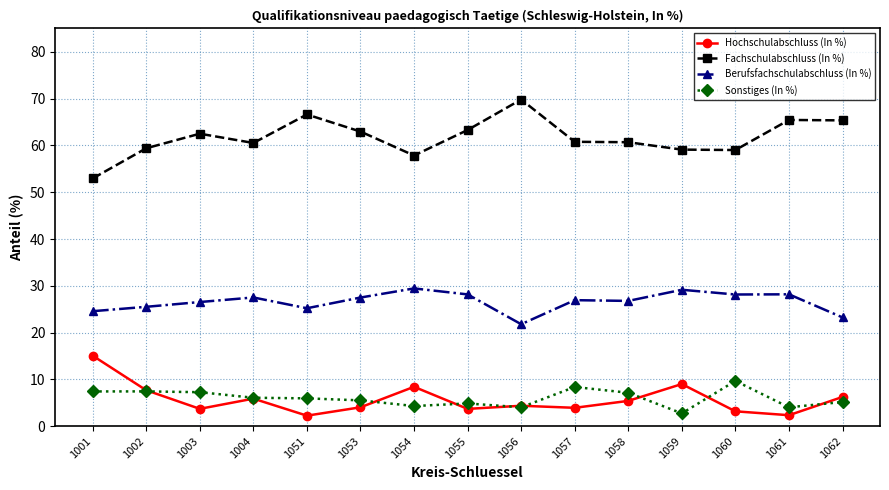

At how many categories does at least one series exceed 20?

15